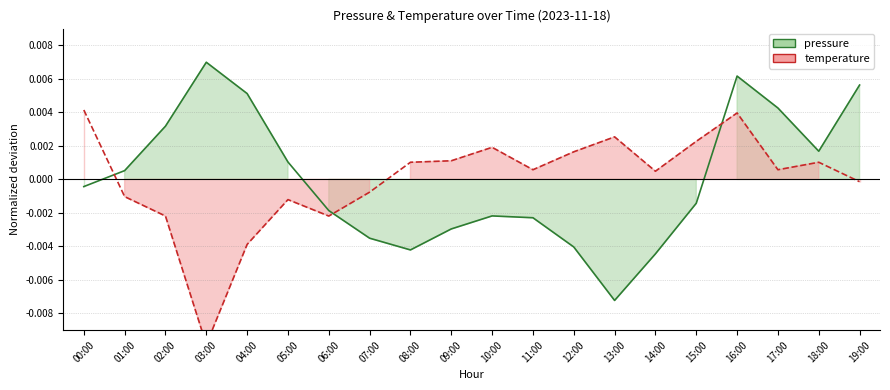

True or false: pressure and temperature intersect in this chart.

True